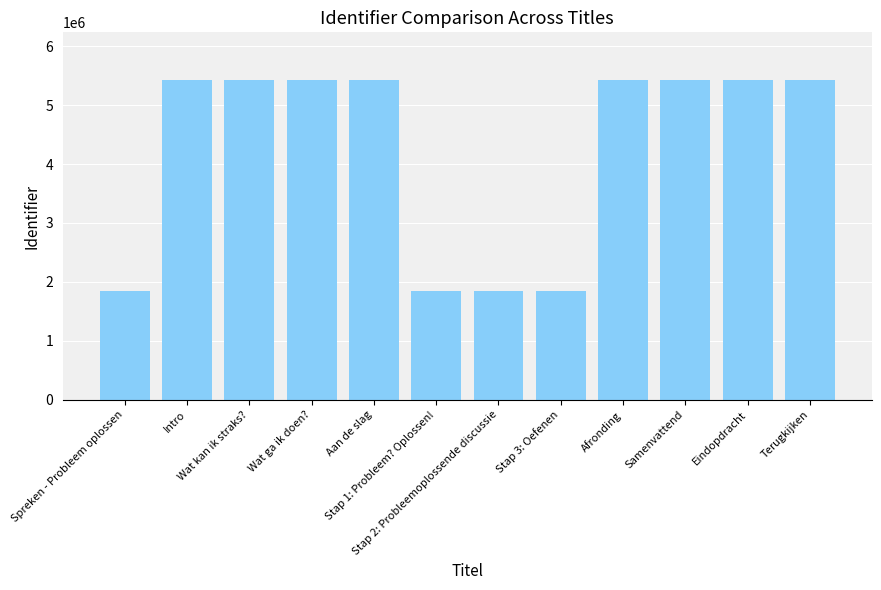

What is the smallest value displayed?

1851256